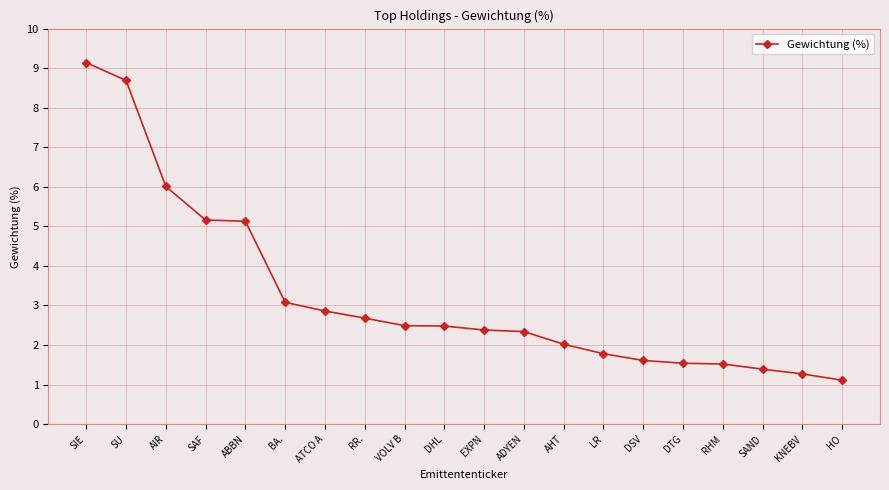

What is the minimum value shown in the chart?

1.1